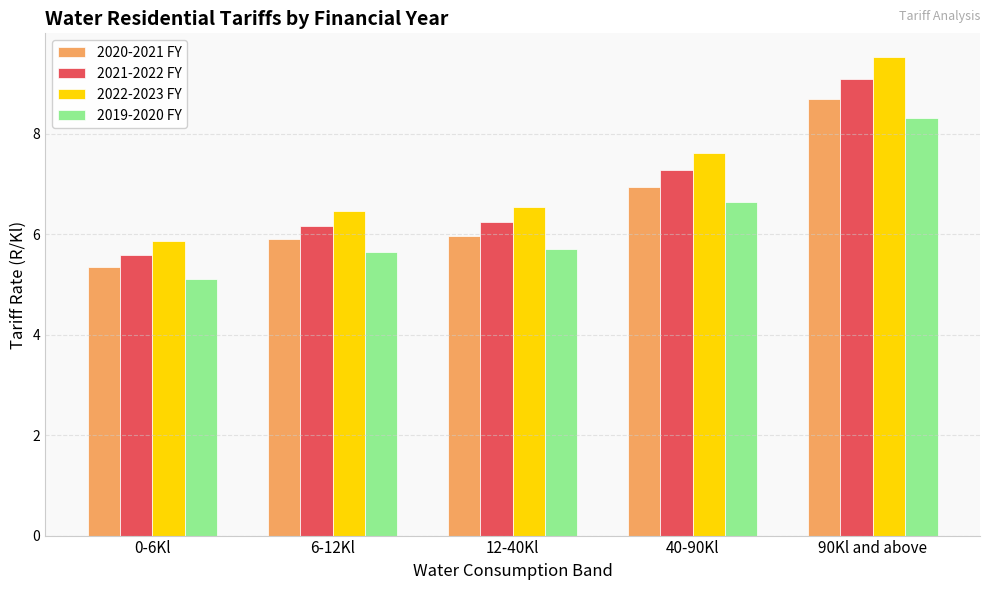

At how many categories does at least one series exceed 6?

4